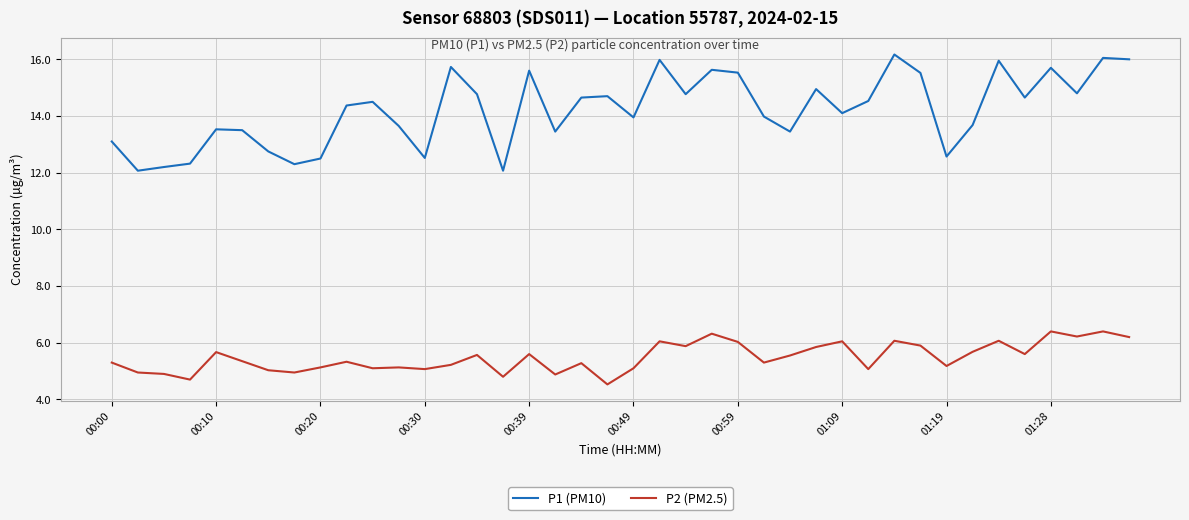

Which series has the largest total across all categories?

P1 (PM10)